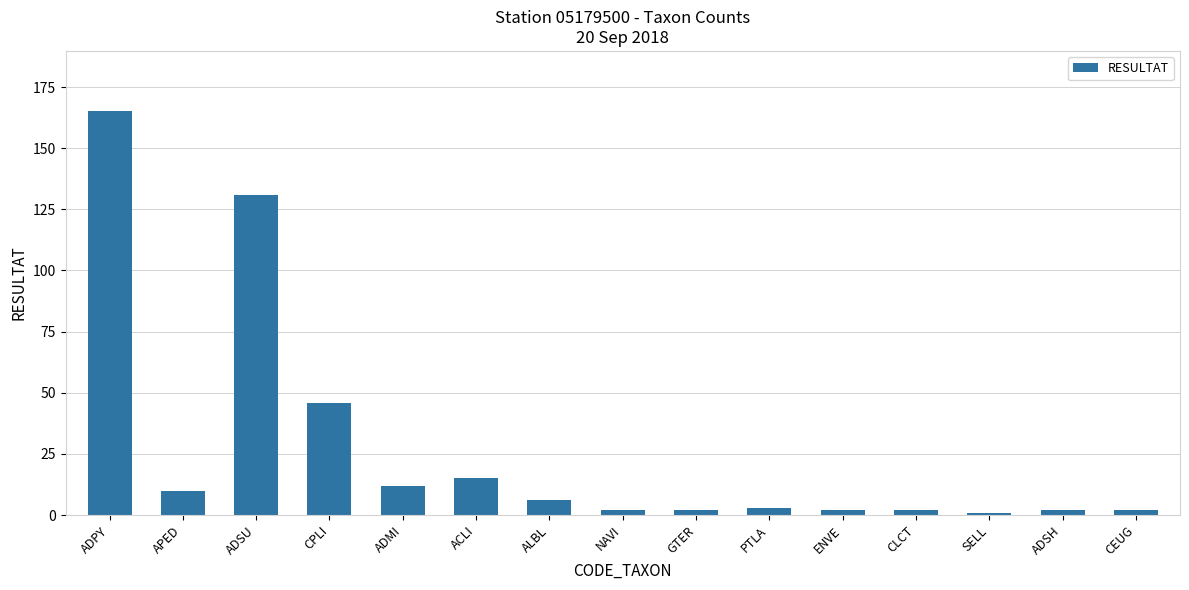

At which label is the value closest to 83?

CPLI